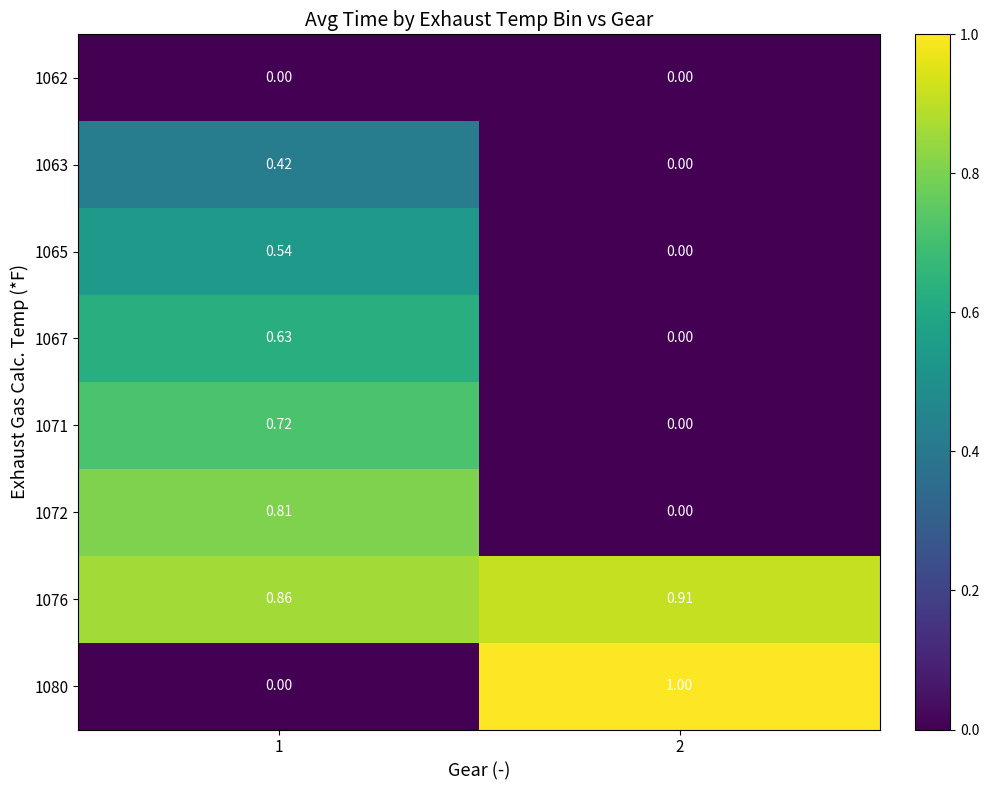

Is the value of 1067 at 1 greater than the value of 1072 at 2?

Yes